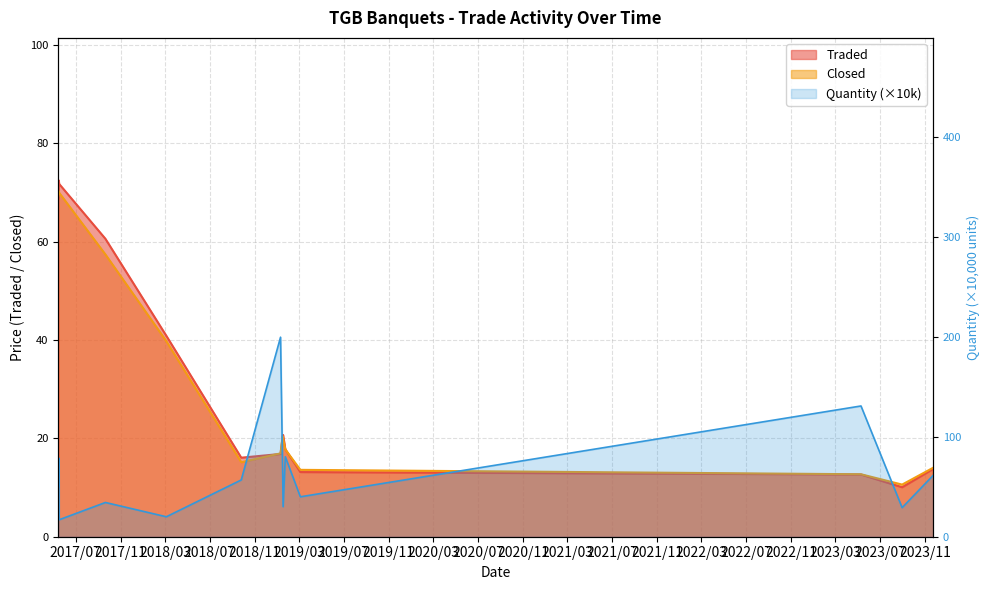

What is the sum of all Closed values?

447.7